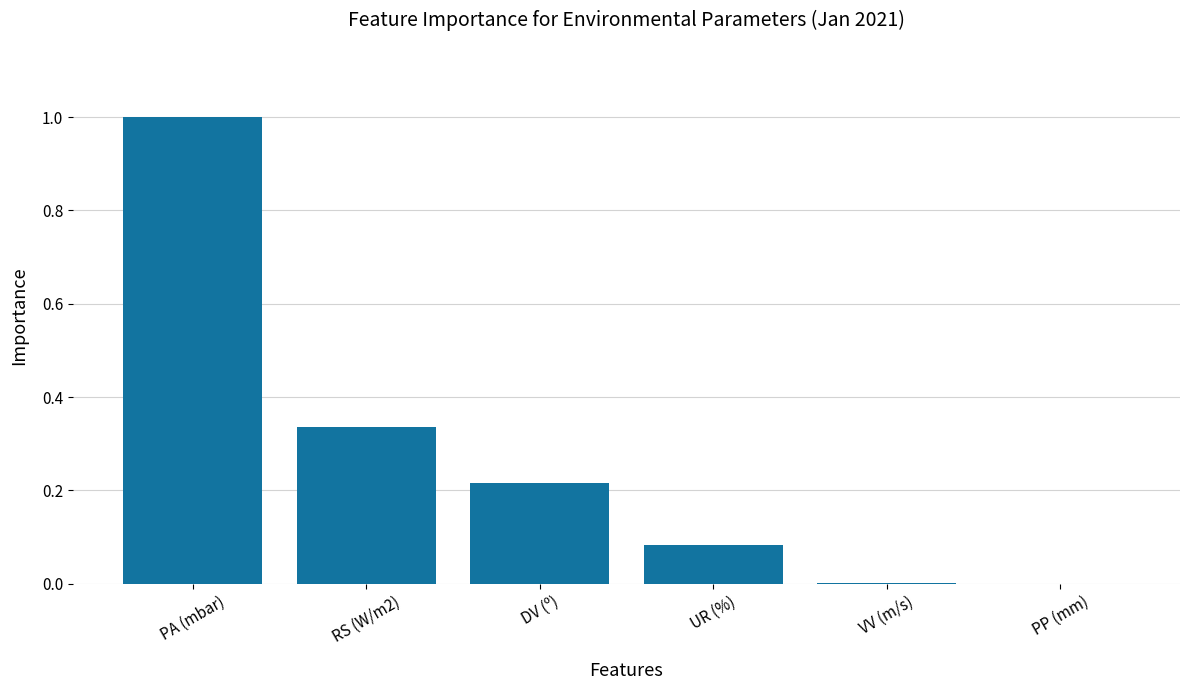

Which has a higher value, PA (mbar) or DV (º)?

PA (mbar)